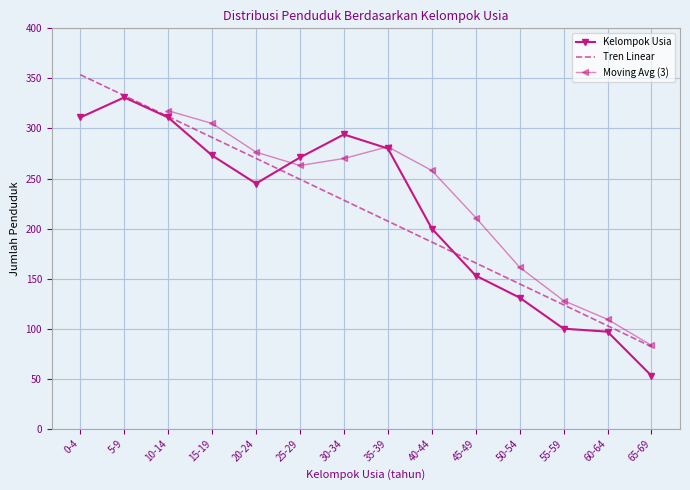

Where is the data nearest to the value 192?

40-44